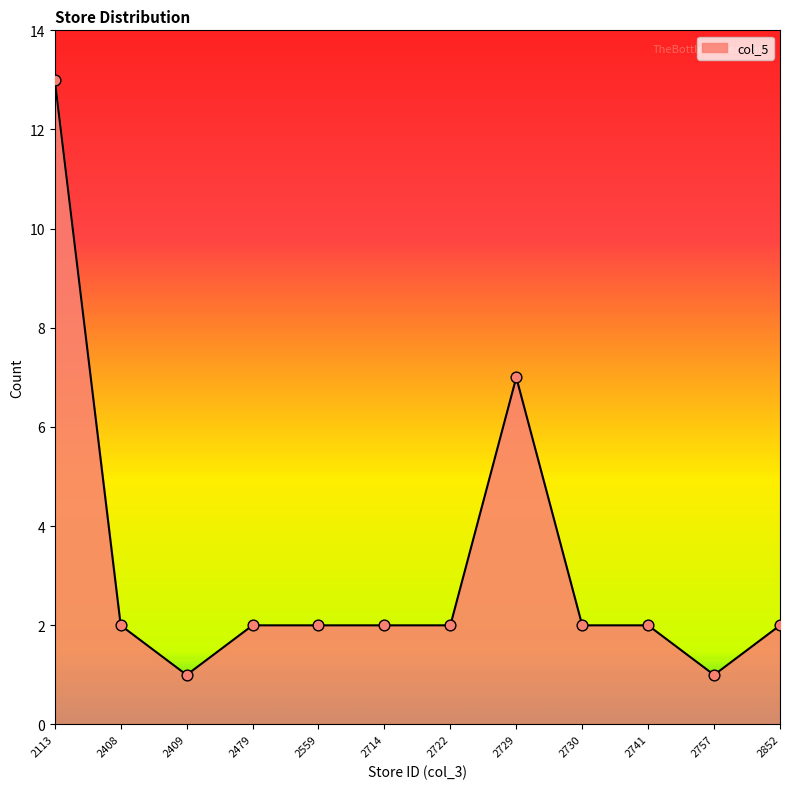

Approximately how many times larger is the value at 2757 compared to 2722?

0.5